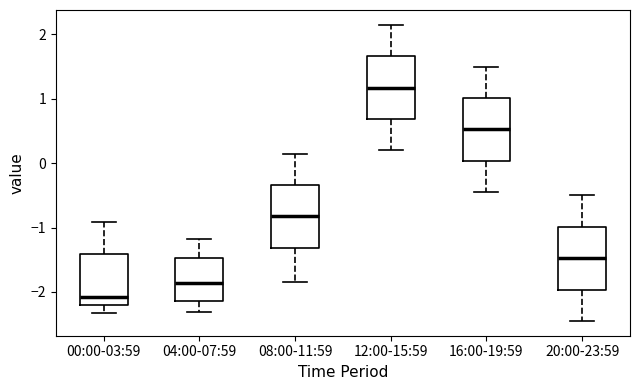

Where does the lower whisker of the box for 12:00-15:59 end on the y-axis? The values are not printed on the chart, so give them approximately, as read against the axis.

0.2